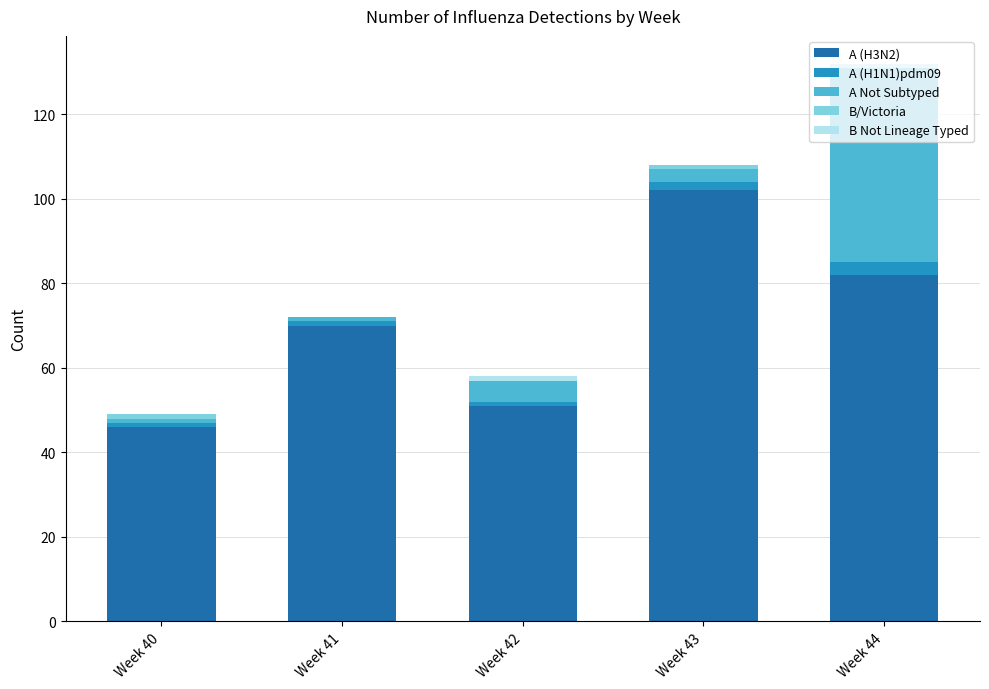

At which category is the sum across all series the highest?

Week 44